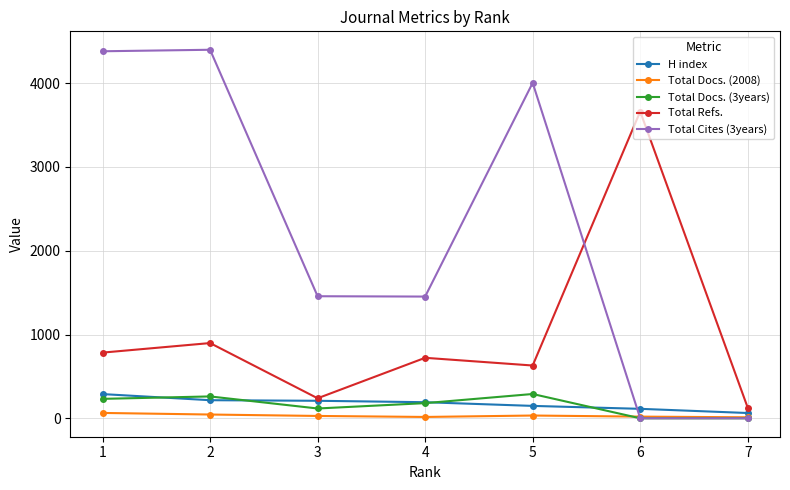

True or false: Total Docs. (3years) and Total Refs. intersect in this chart.

False